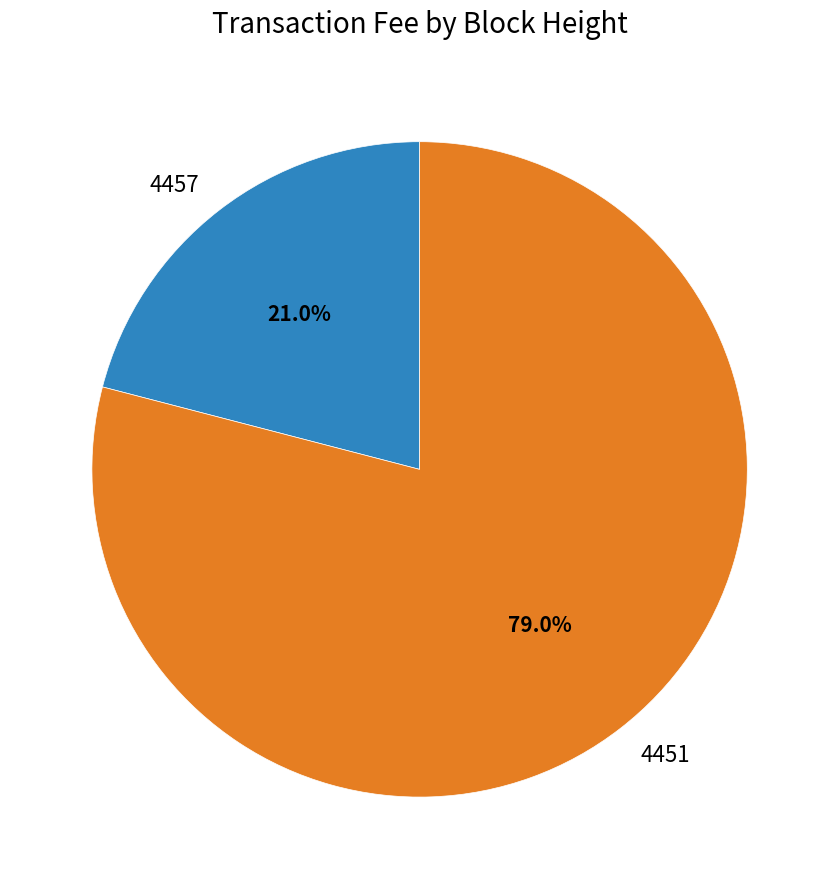

Approximately how many times larger is the value at 4451 compared to 4457?

3.8